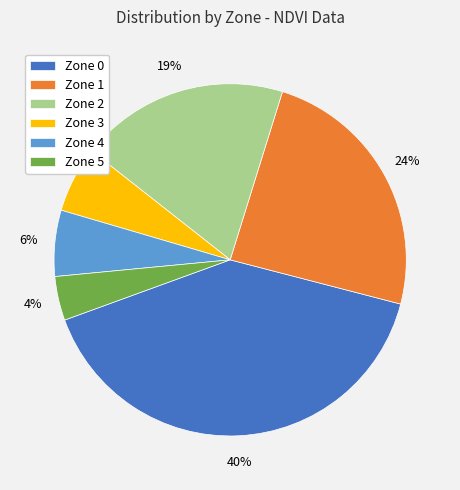

Does any single category account for the majority?

No